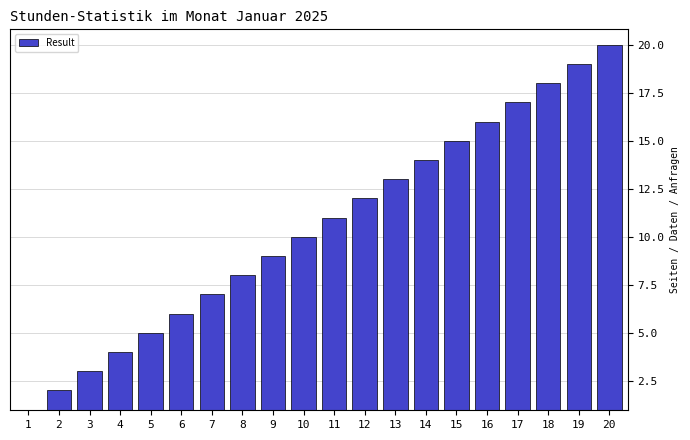

Rank the categories by value from lowest to highest.

1, 2, 3, 4, 5, 6, 7, 8, 9, 10, 11, 12, 13, 14, 15, 16, 17, 18, 19, 20